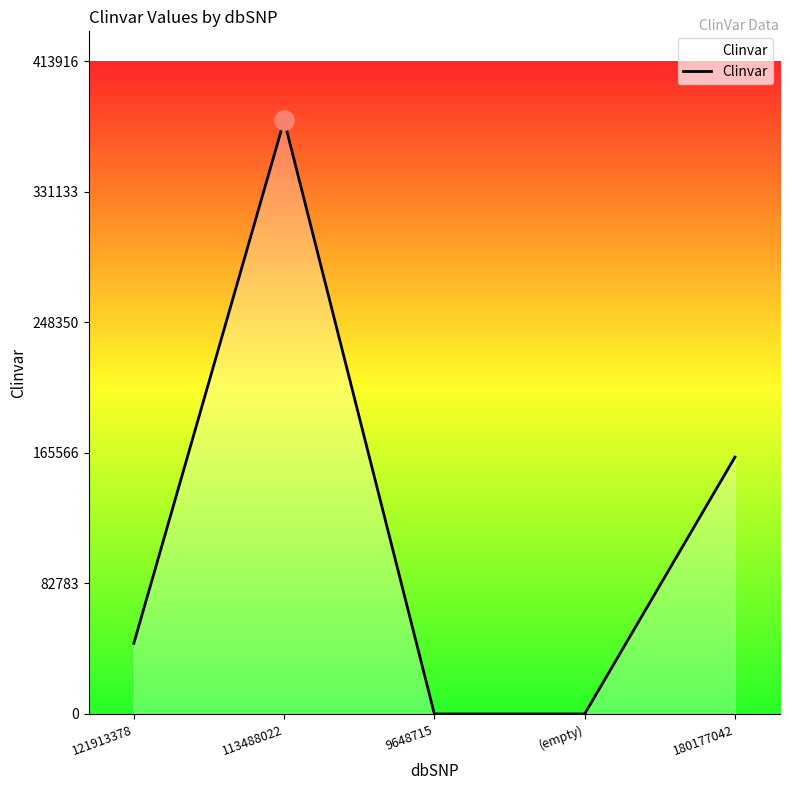

What is the sum of all values?

583901